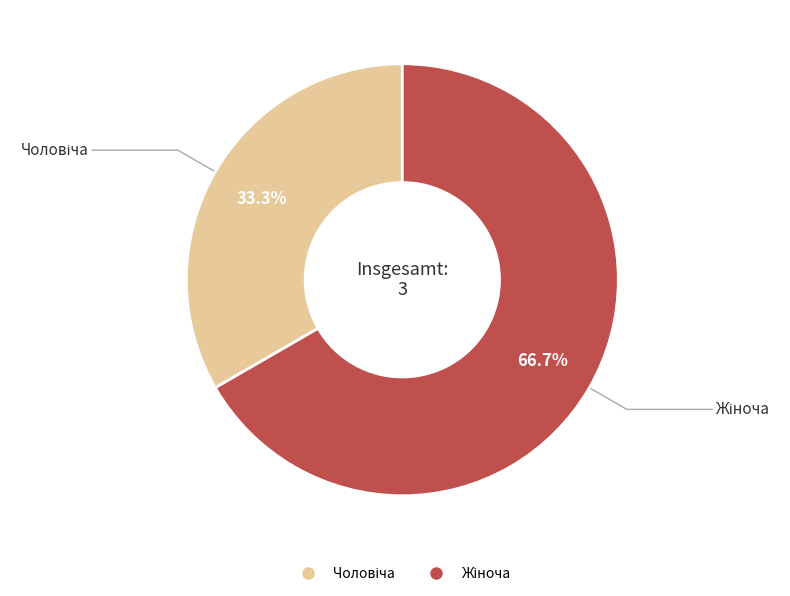

How many slices are in this pie chart?

2